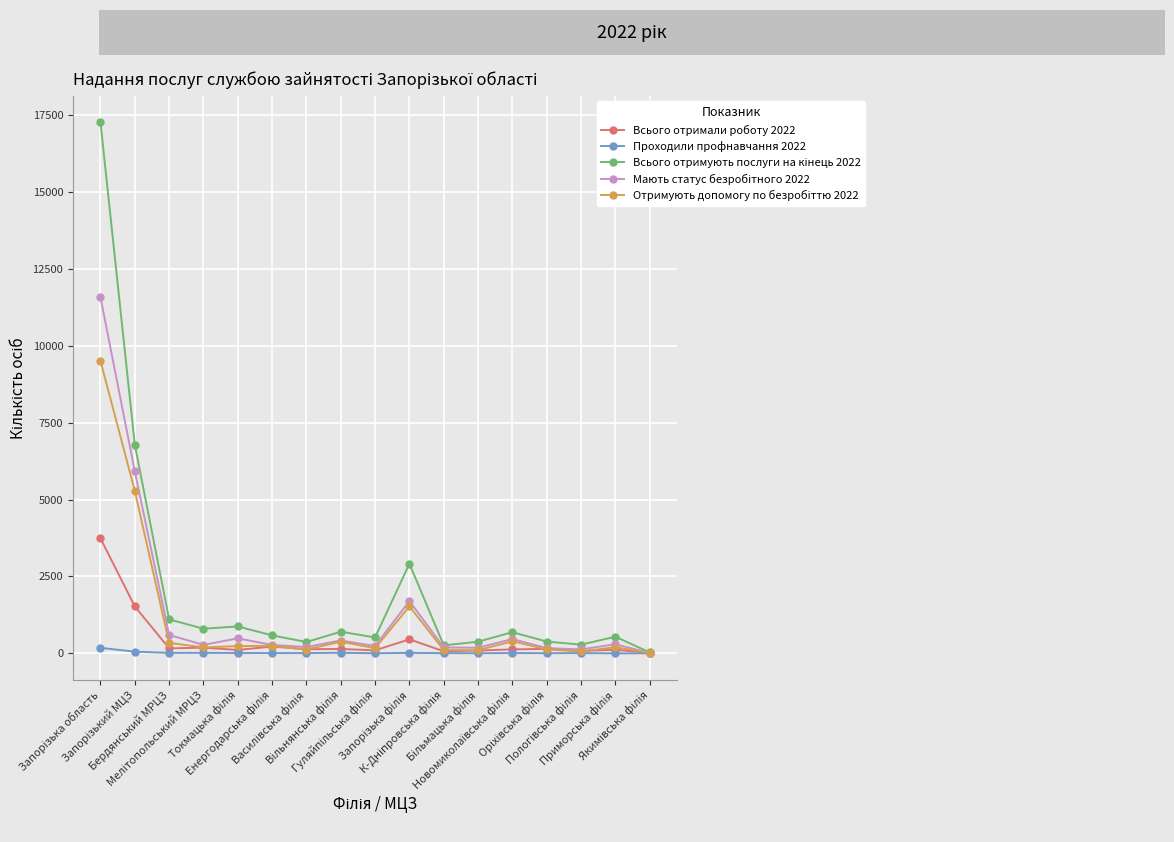

What is the maximum value shown in the chart?

17267